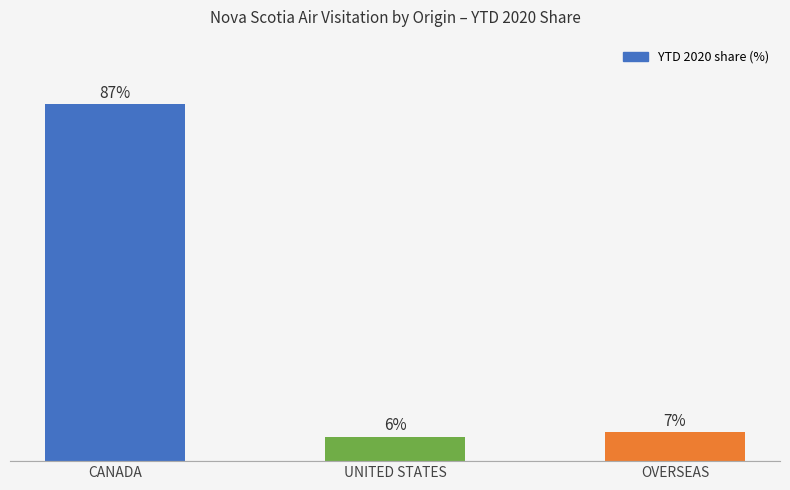

Which label corresponds to the largest value in the chart?

CANADA